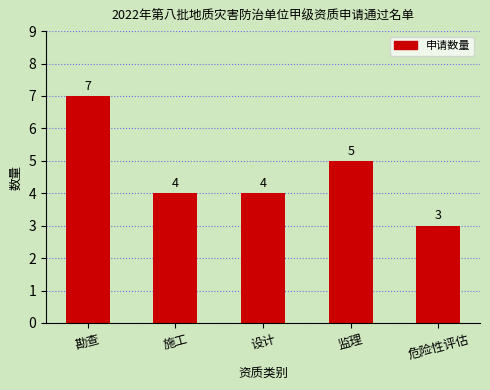

Where does the data first go above 4?

勘查